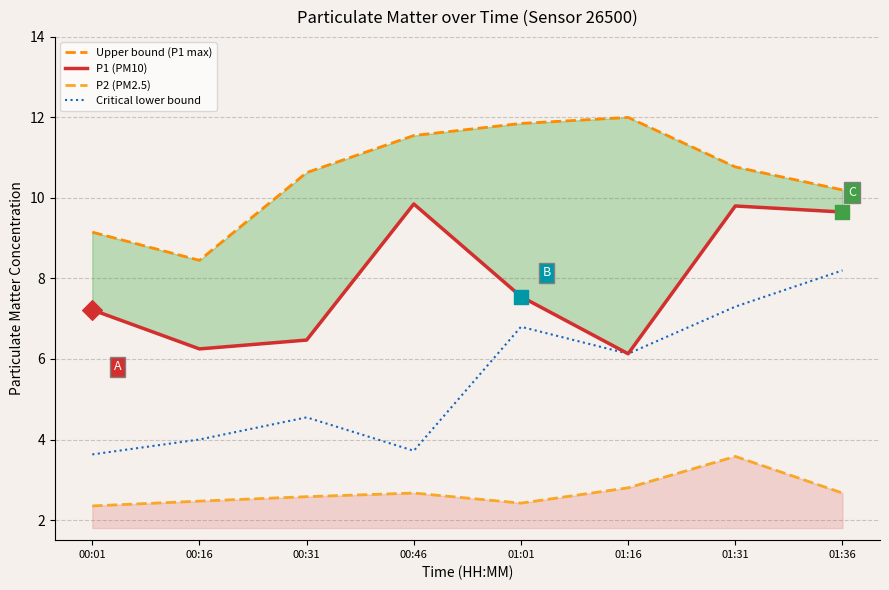

Which series reaches the maximum Y coordinate?

Upper bound (P1 max)